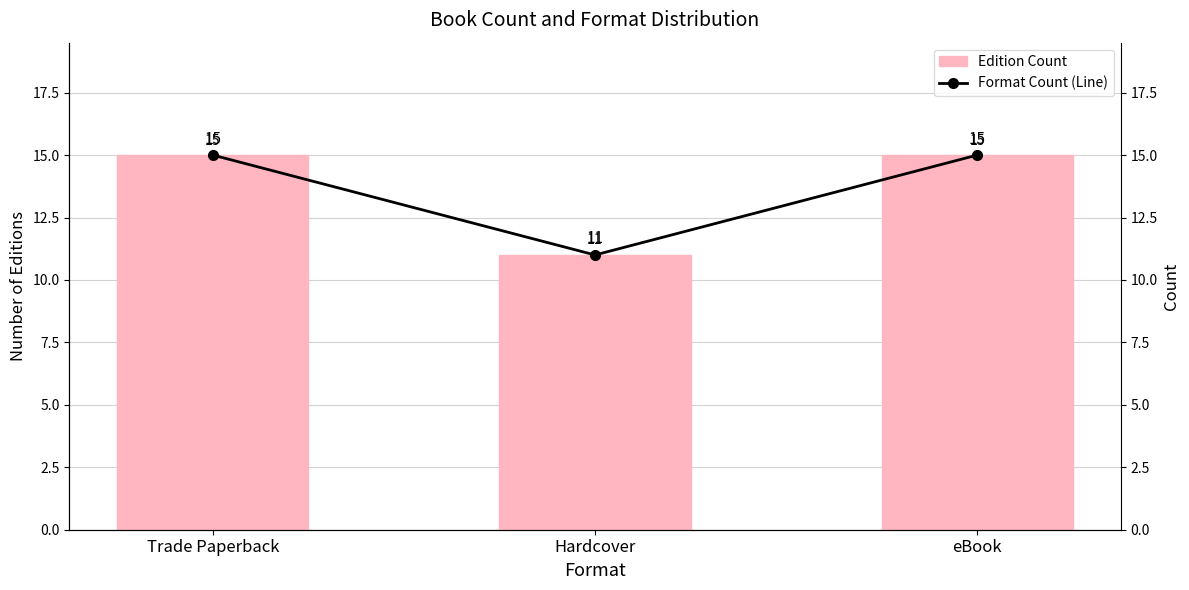

What is the sum of the Format Count (Line) values at eBook and Trade Paperback?

30